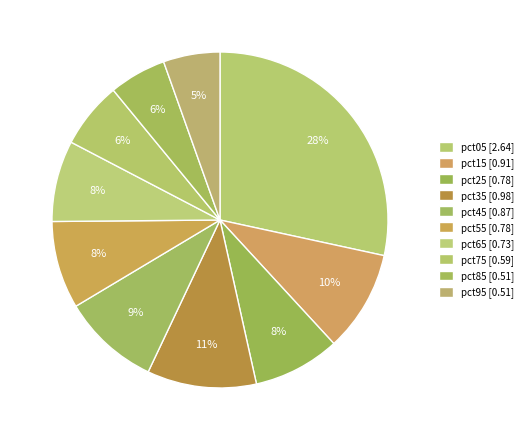

Is there any slice that represents more than half of the pie?

No